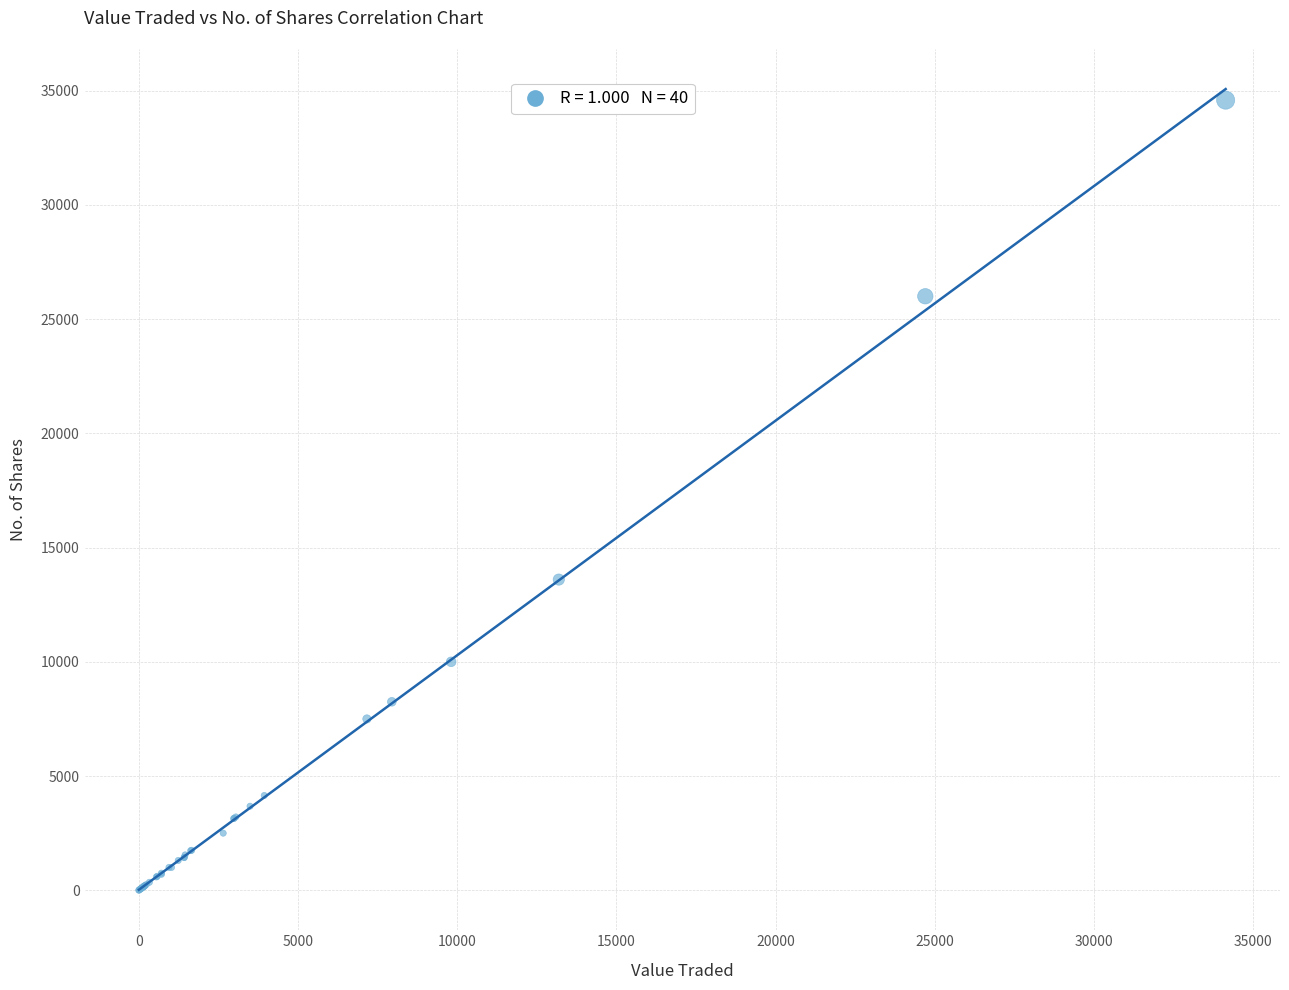

What Y value in the scatter plot is closest to 17294?

13600